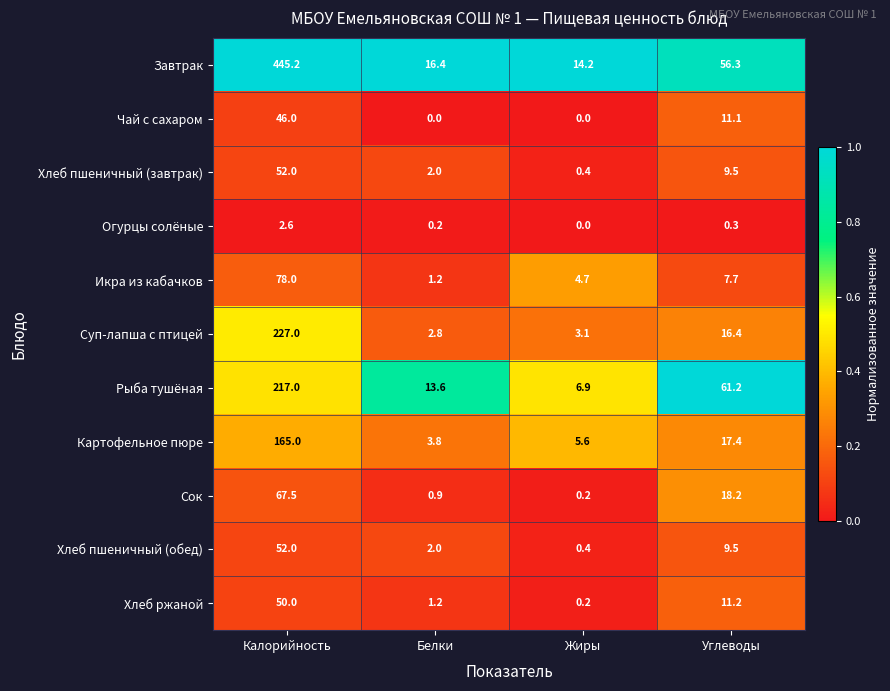

Which series has the largest range (max minus min)?

Завтрак